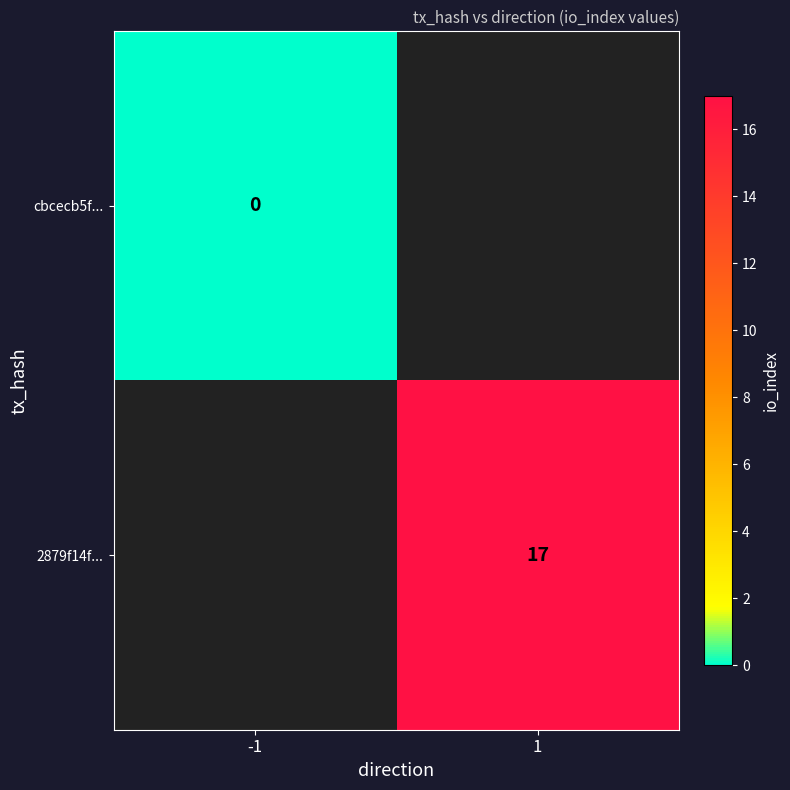

True or false: 2879f14f... has a value of 17 at 1.

True